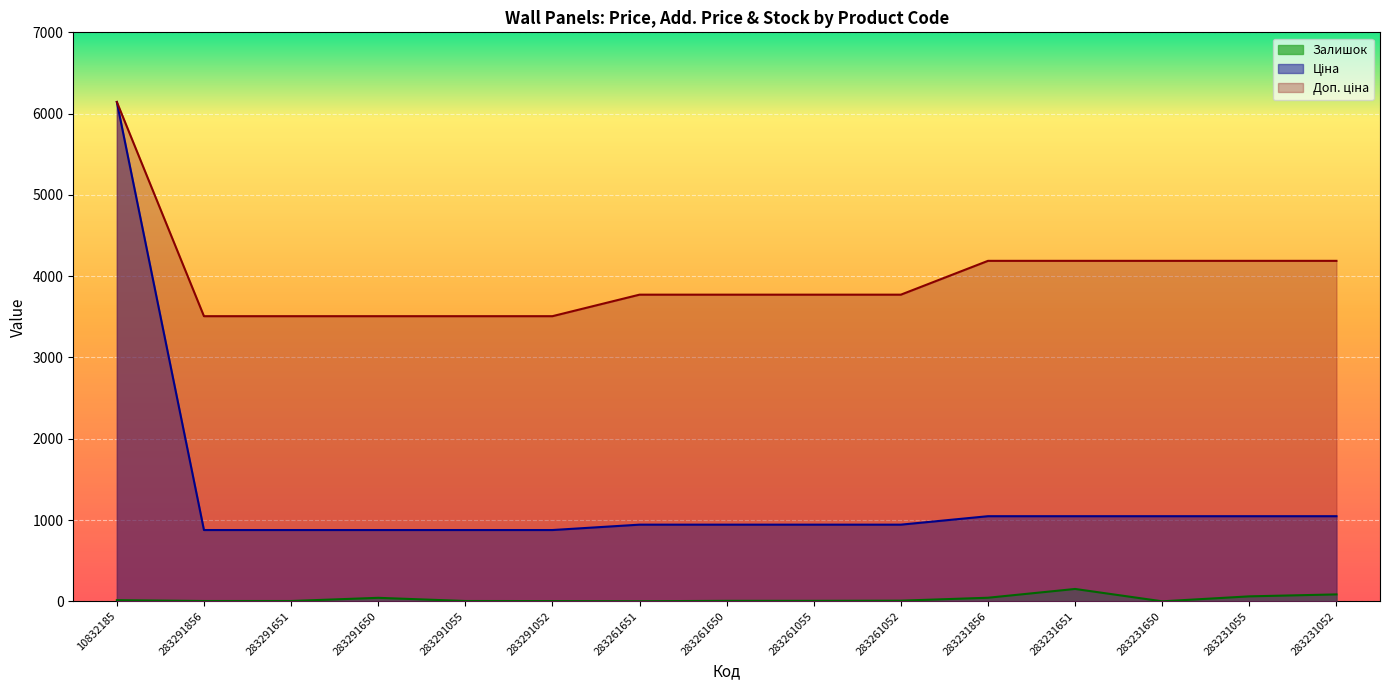

Rank the categories by Доп. ціна value from lowest to highest.

283291856, 283291651, 283291650, 283291055, 283291052, 283261651, 283261650, 283261055, 283261052, 283231856, 283231651, 283231650, 283231055, 283231052, 10832185